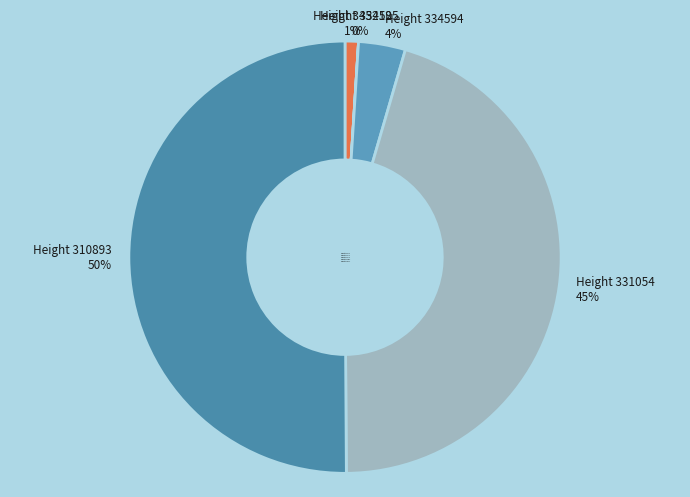

What percentage is the Height 345212 slice, to the nearest percent?

1%